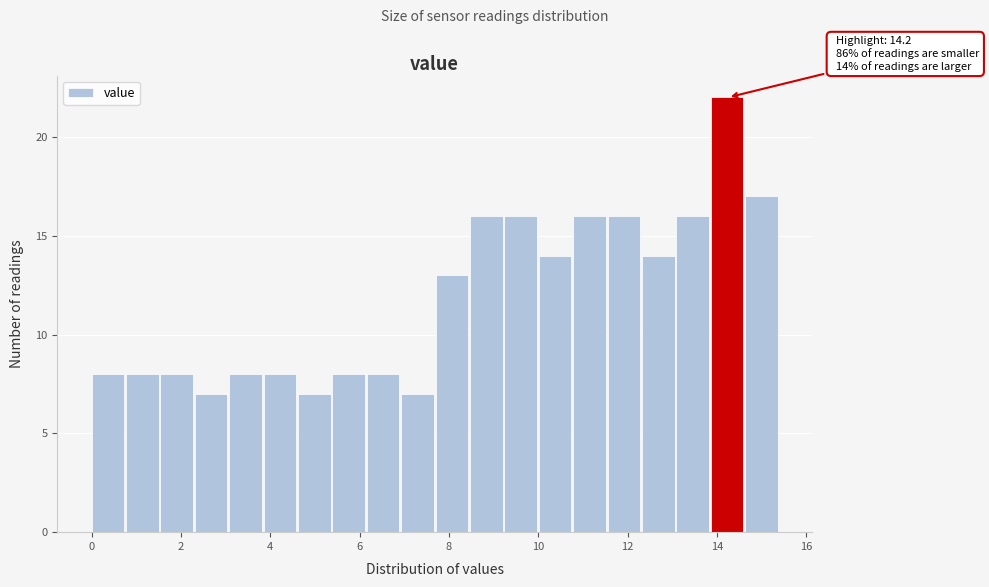

Read against the x-axis, roughly where is the centre of the tallest bar?

14.2